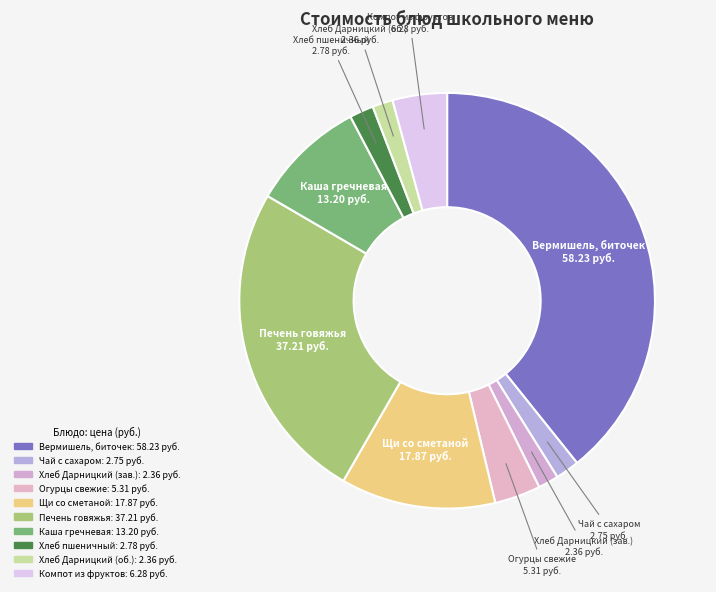

Is there any slice that represents more than half of the pie?

No